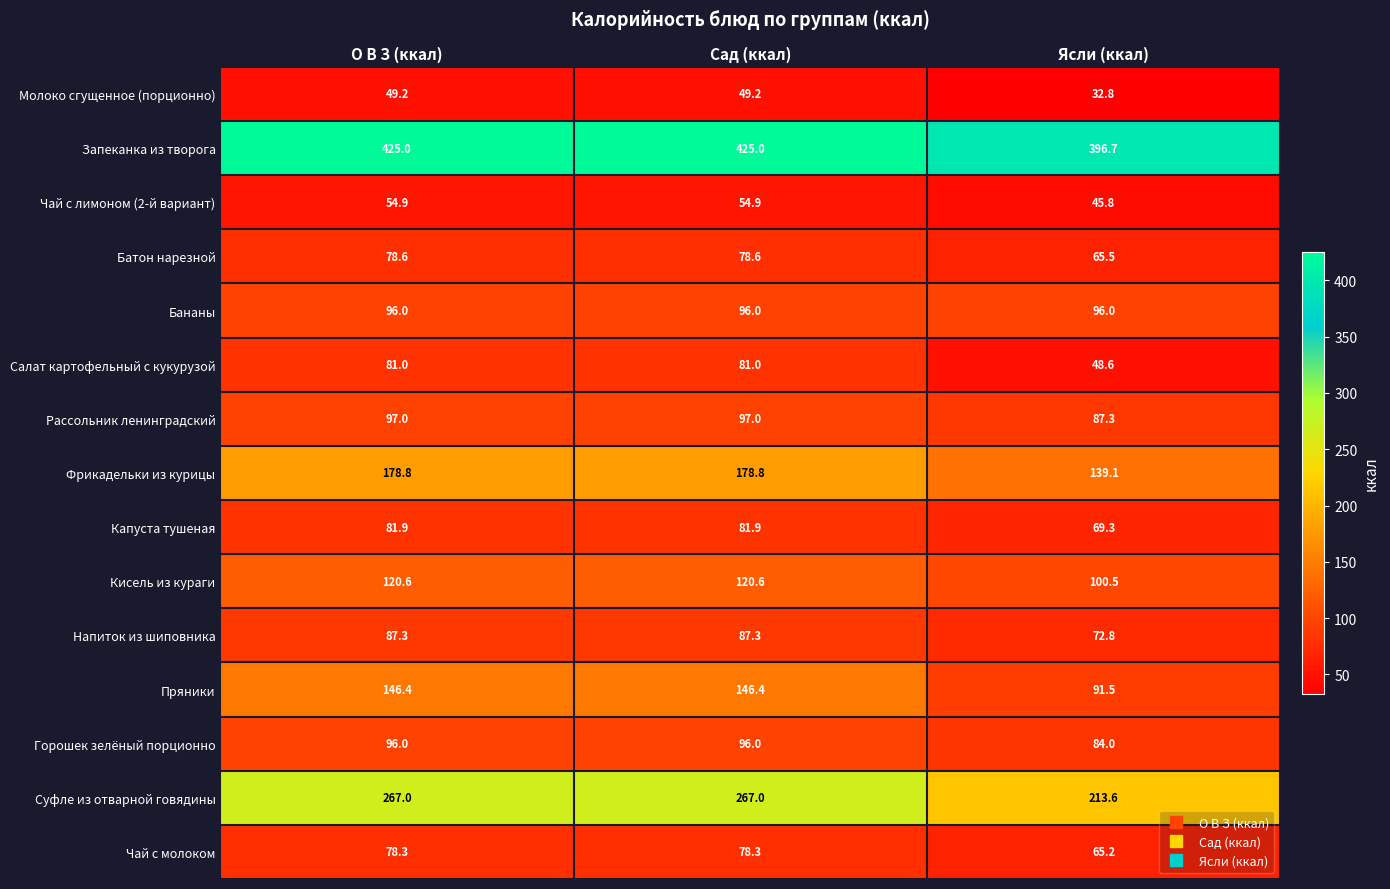

Which series has the largest range (max minus min)?

Пряники